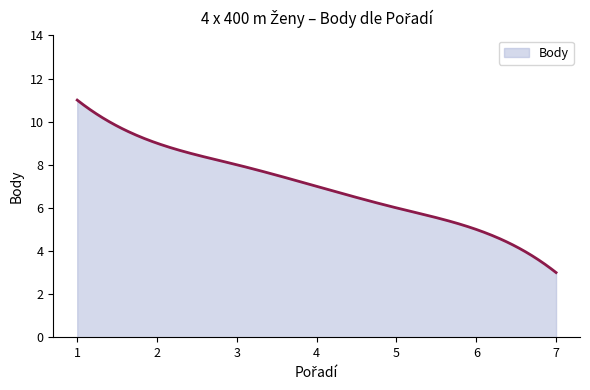

What is the maximum value shown in the chart?

11.0